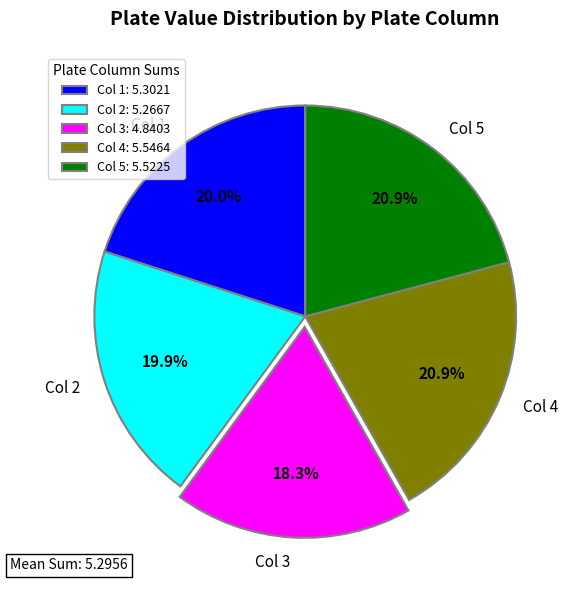

Is the sum of Col 4 and Col 5 greater than half?

No